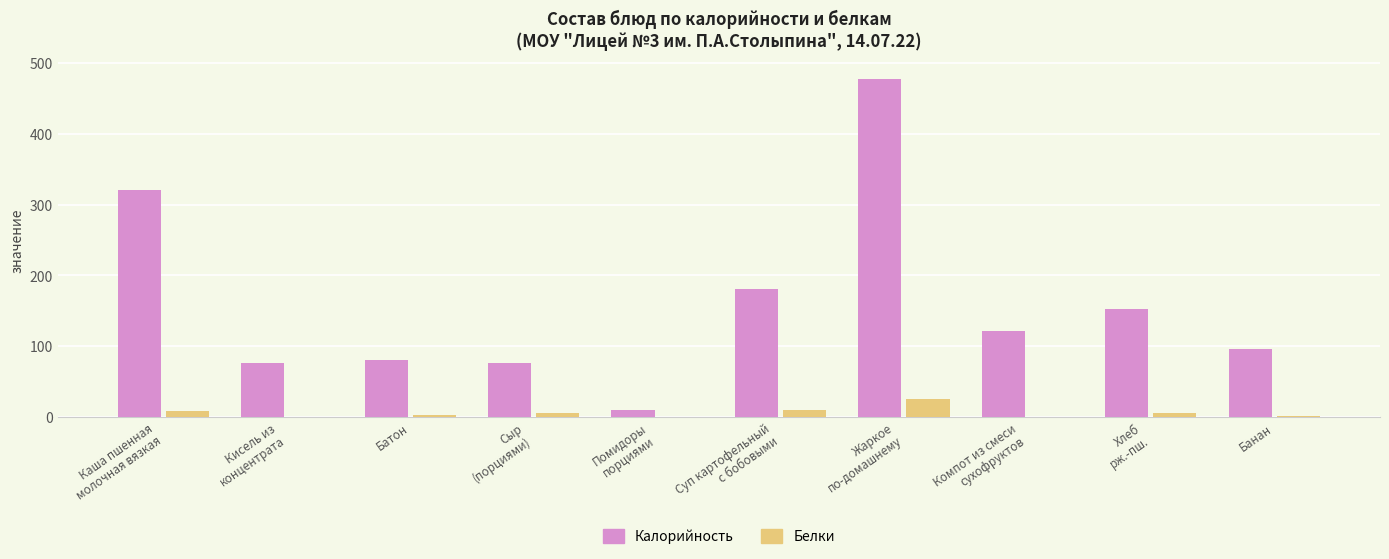

The Калорийность series shows 80.7 at Батон. True or false?

True